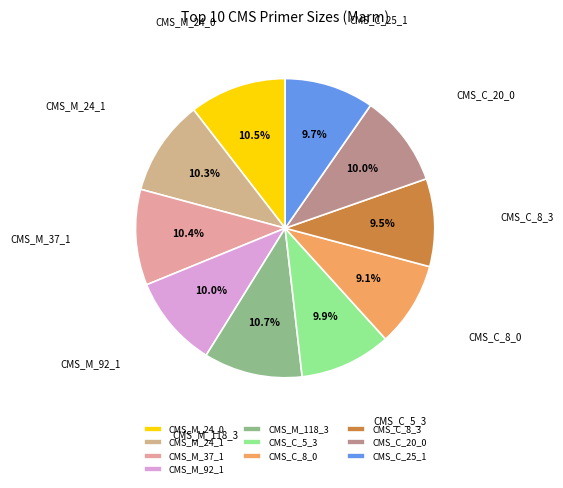

Is it true that CMS_C_8_0 is 9% of the pie?

True